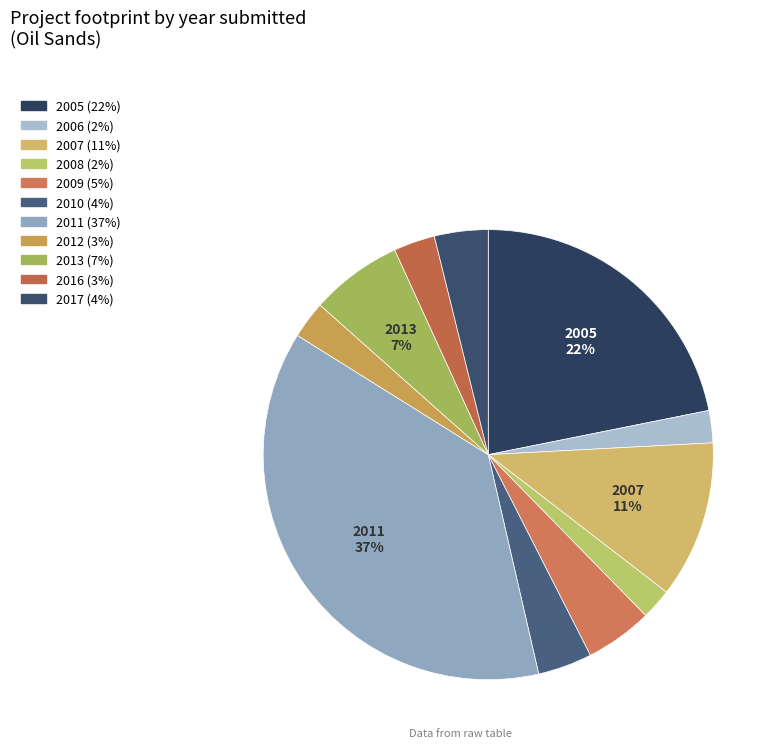

How many slices are in this pie chart?

11